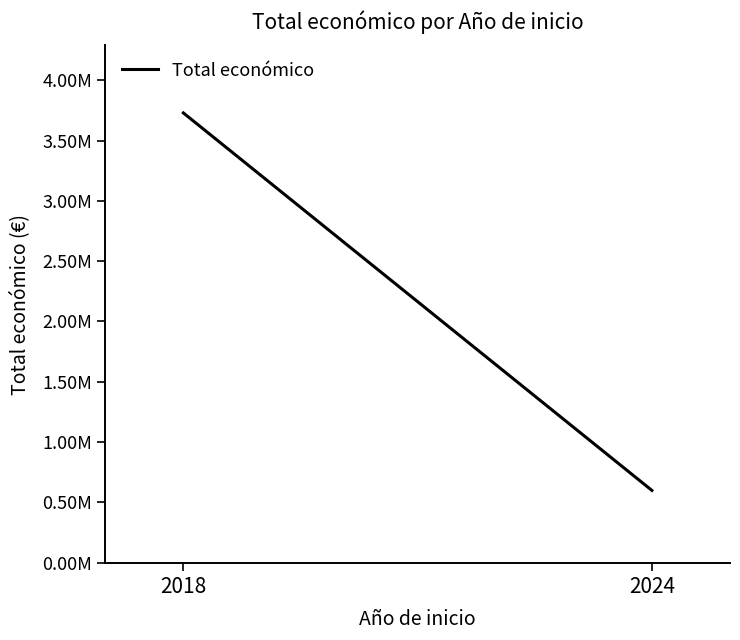

Is this an area chart (filled region under the line)?

No